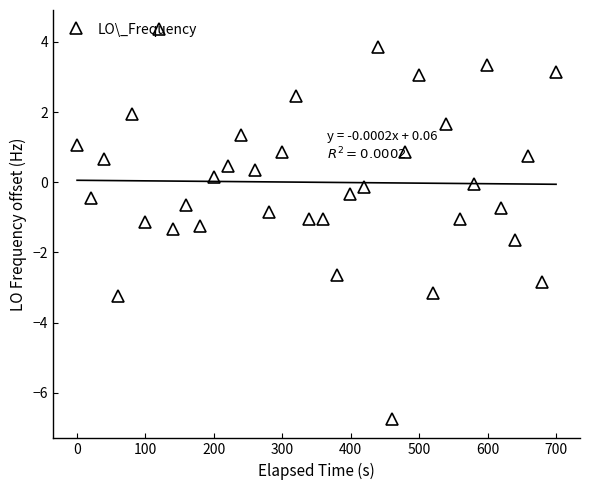

How many data points are less than 0?

19